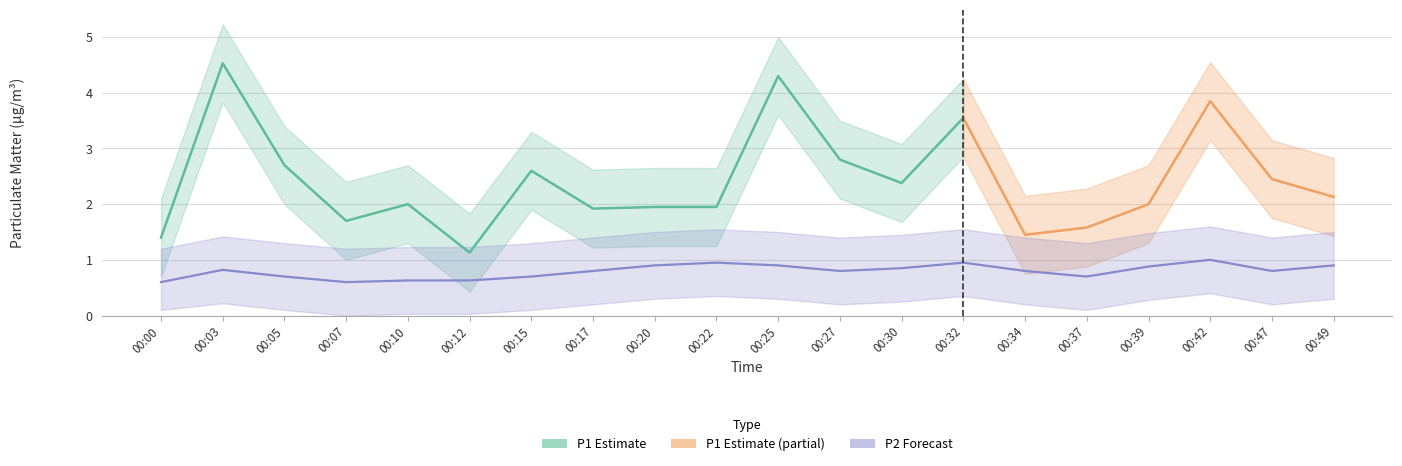

At which category does the chart reach its minimum across all series?

00:00